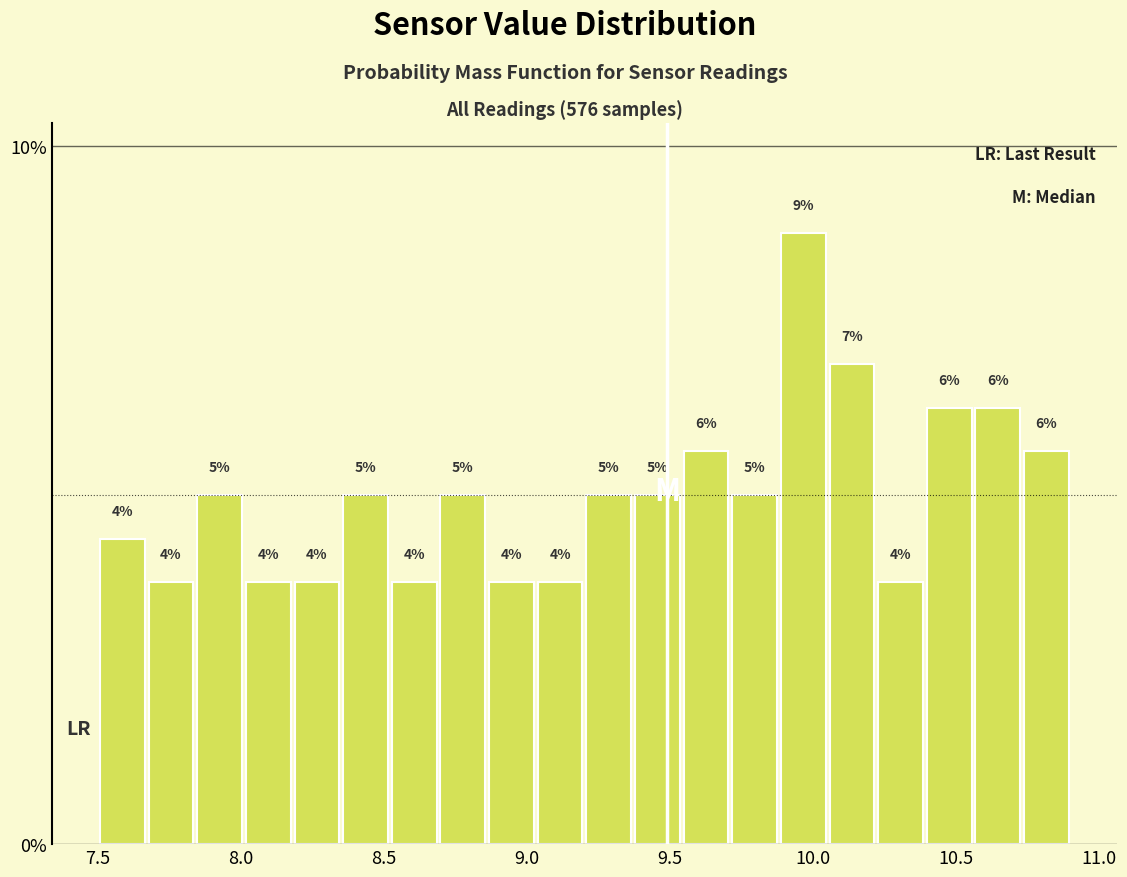

Read against the x-axis, roughly where is the centre of the tallest bar?

9.95